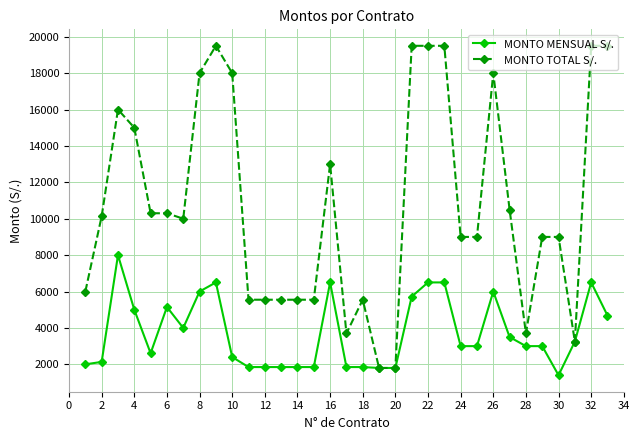

Rank the series by their average value, from highest to lowest.

MONTO TOTAL S/., MONTO MENSUAL S/.